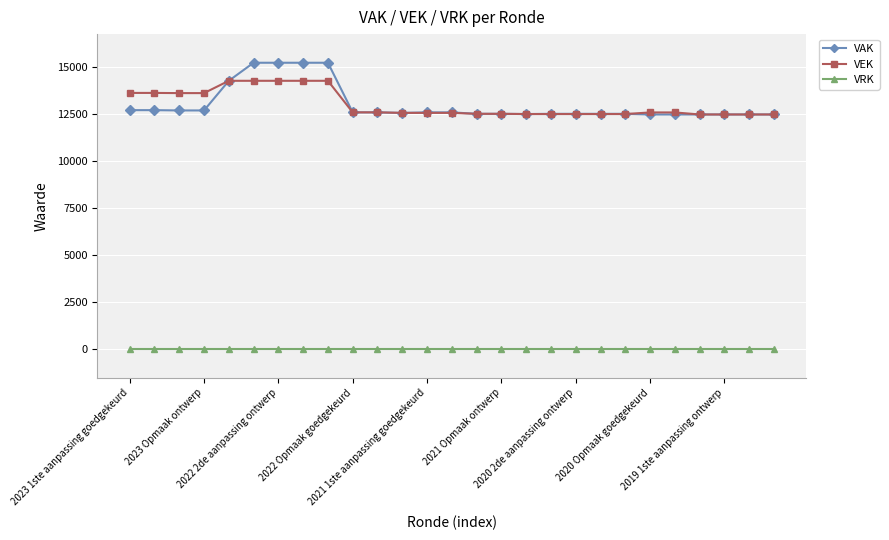

What is the difference between the second highest and minimum values in the VAK series?

2748